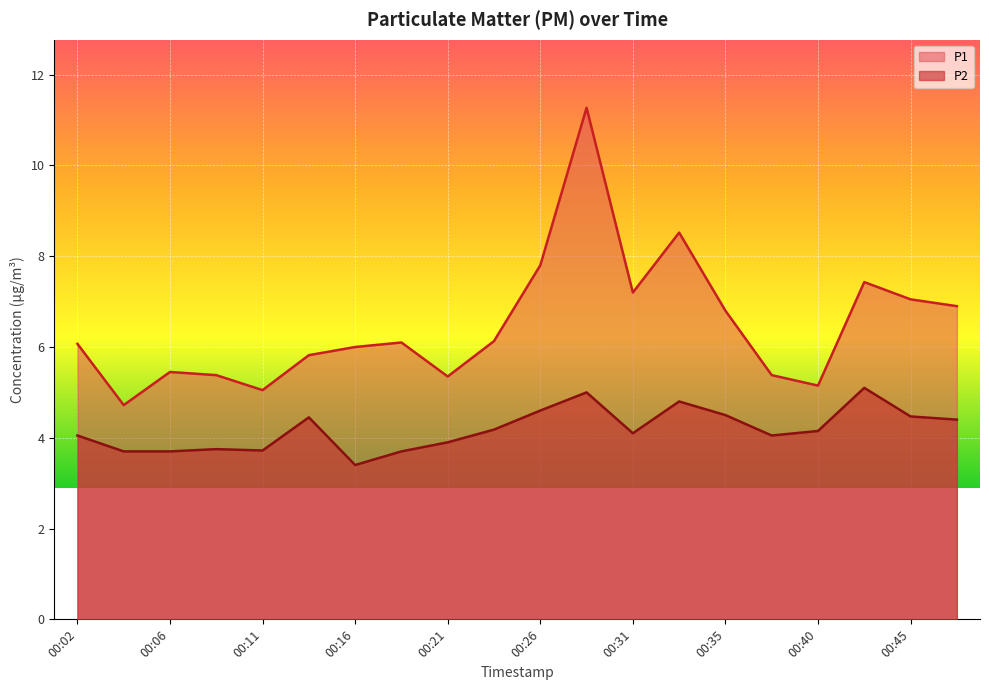

The value of P1 at 00:43 is 5.0. True or false?

False